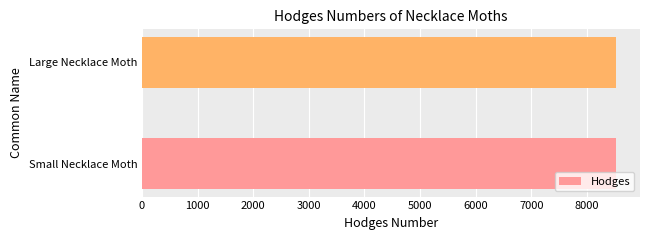

The chart shows a value of 8528 at Small Necklace Moth. True or false?

True